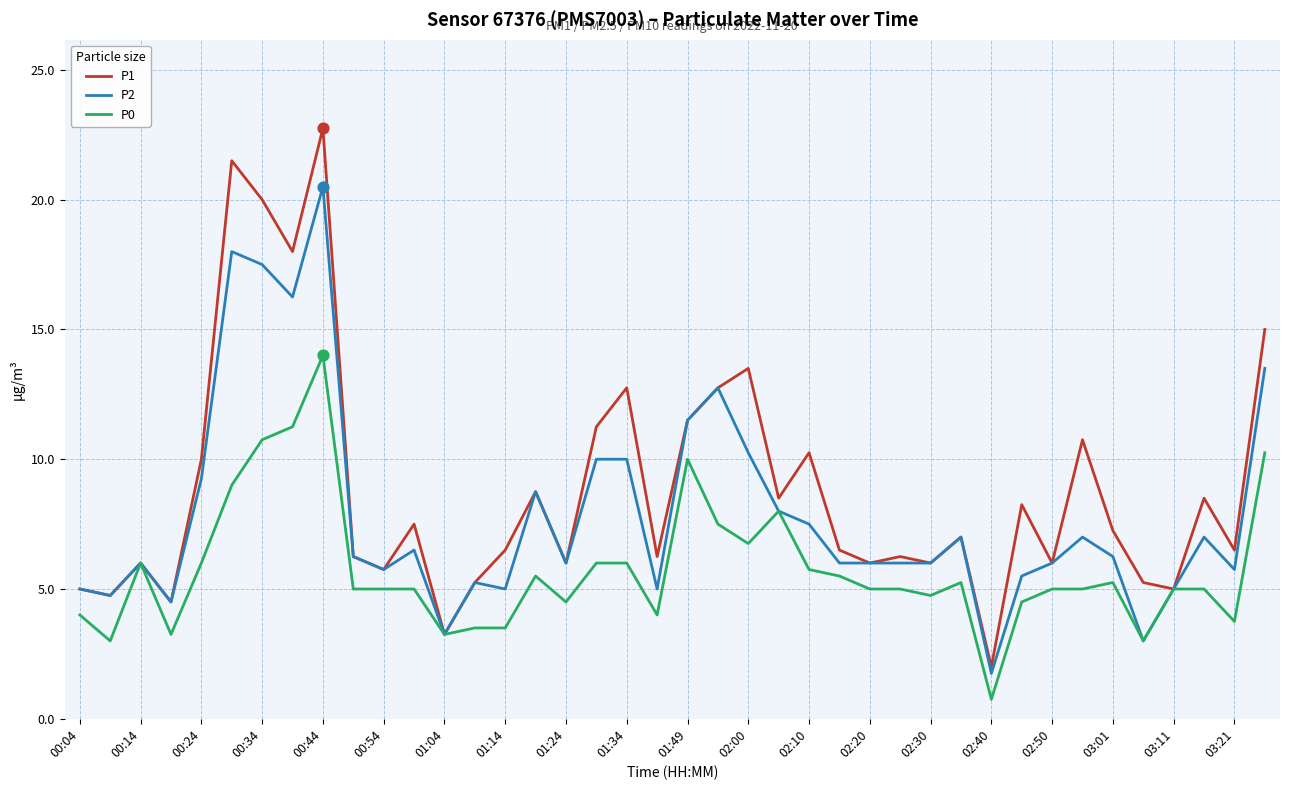

List the series in order of their overall mean, lowest first.

P0, P2, P1